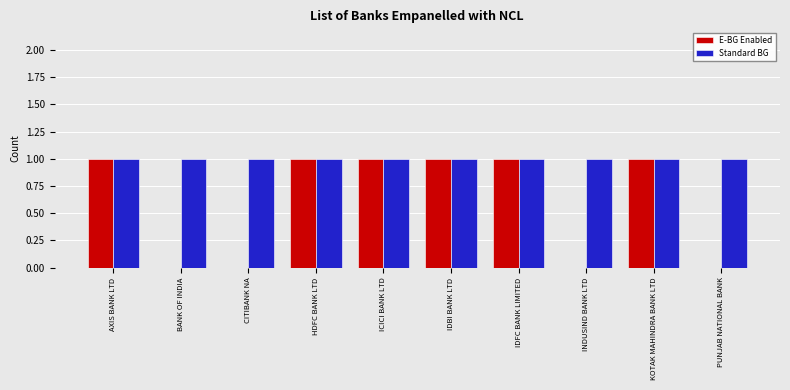

Which series changed the most between BANK OF INDIA and HDFC BANK LTD?

E-BG Enabled